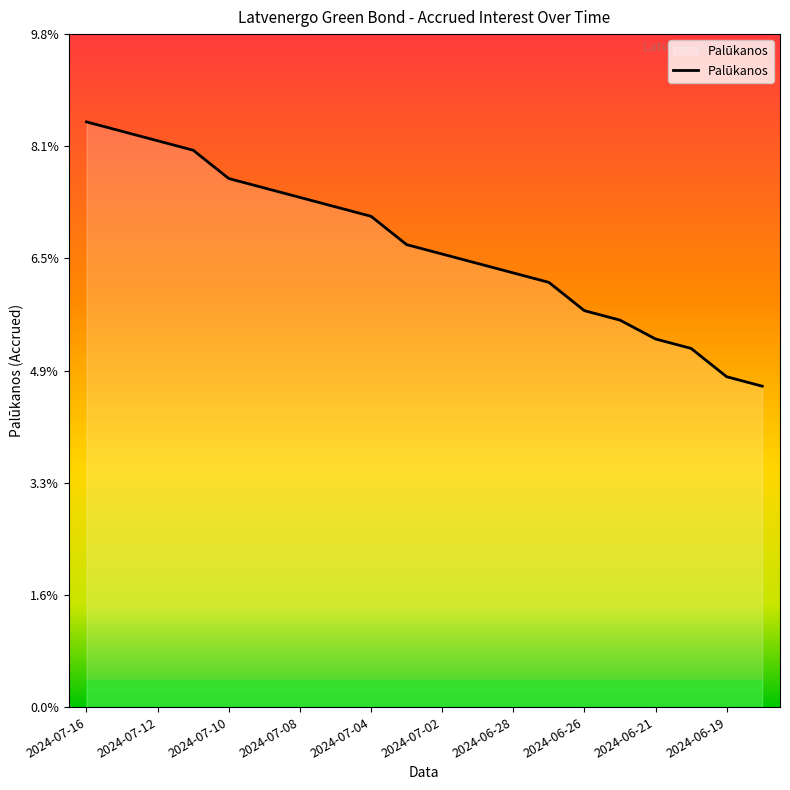

Is this an area chart (filled region under the line)?

Yes